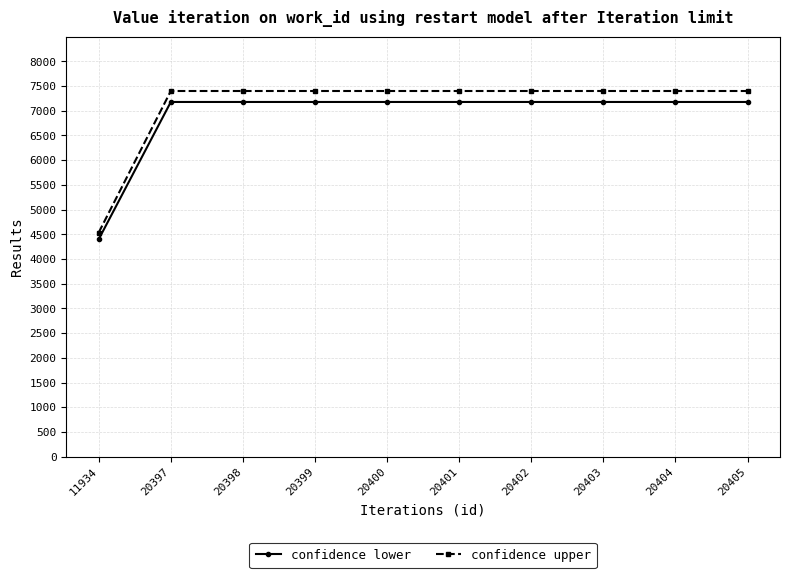

What are all the series names shown in the legend?

confidence lower, confidence upper